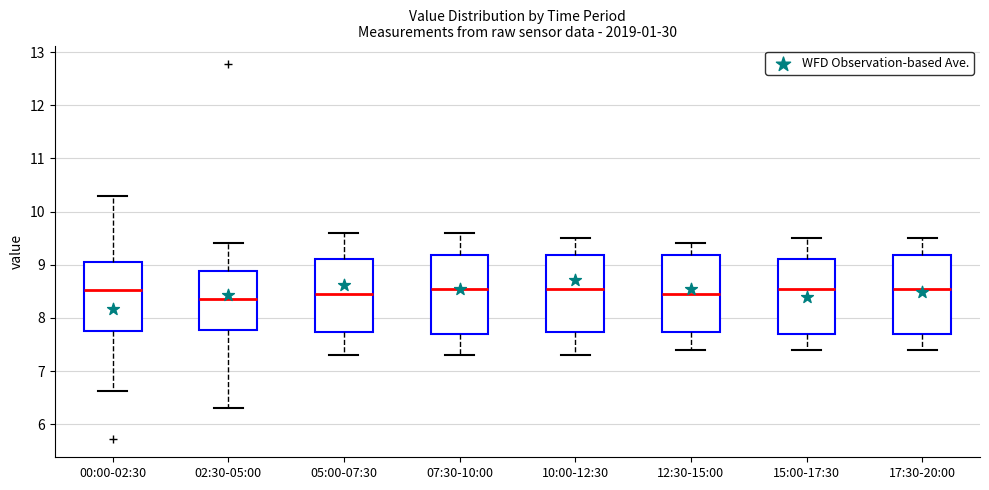

Reading left to right, read every box against the y-axis: the position of its median line, the range the box covers, and the ends of its whiskers. The values are not printed on the chart, so give them approximately, as read against the axis.

00:00-02:30: median 8.5, box 7.8 to 9.0, whiskers 6.6 to 10.3
02:30-05:00: median 8.4, box 7.8 to 8.9, whiskers 6.3 to 9.4
05:00-07:30: median 8.5, box 7.7 to 9.1, whiskers 7.3 to 9.6
07:30-10:00: median 8.6, box 7.7 to 9.2, whiskers 7.3 to 9.6
10:00-12:30: median 8.6, box 7.7 to 9.2, whiskers 7.3 to 9.5
12:30-15:00: median 8.5, box 7.7 to 9.2, whiskers 7.4 to 9.4
15:00-17:30: median 8.6, box 7.7 to 9.1, whiskers 7.4 to 9.5
17:30-20:00: median 8.6, box 7.7 to 9.2, whiskers 7.4 to 9.5